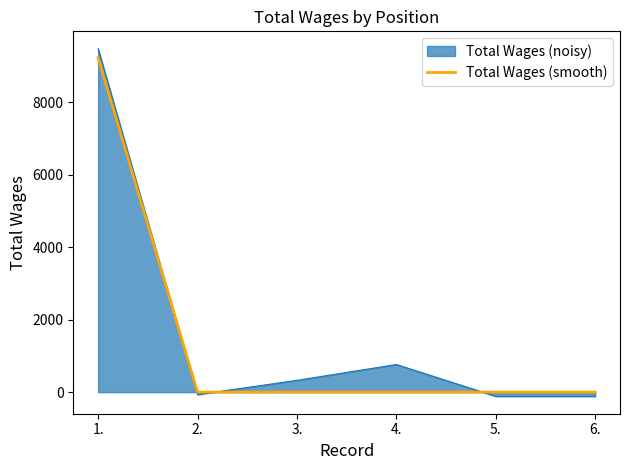

At which category is the sum across all series the highest?

1.